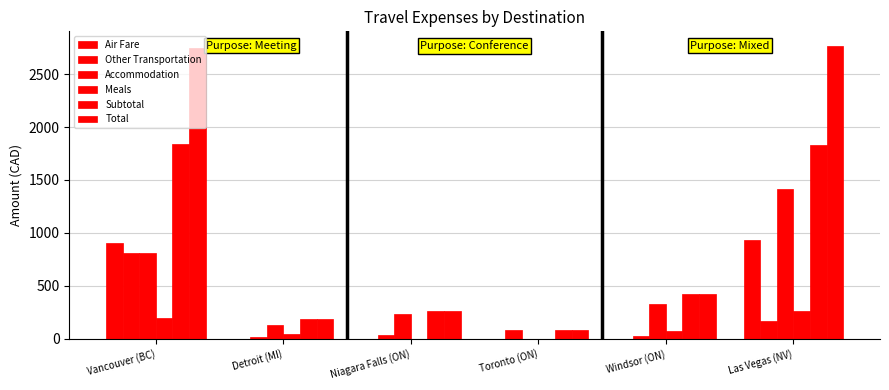

How many groups of bars are there?

6